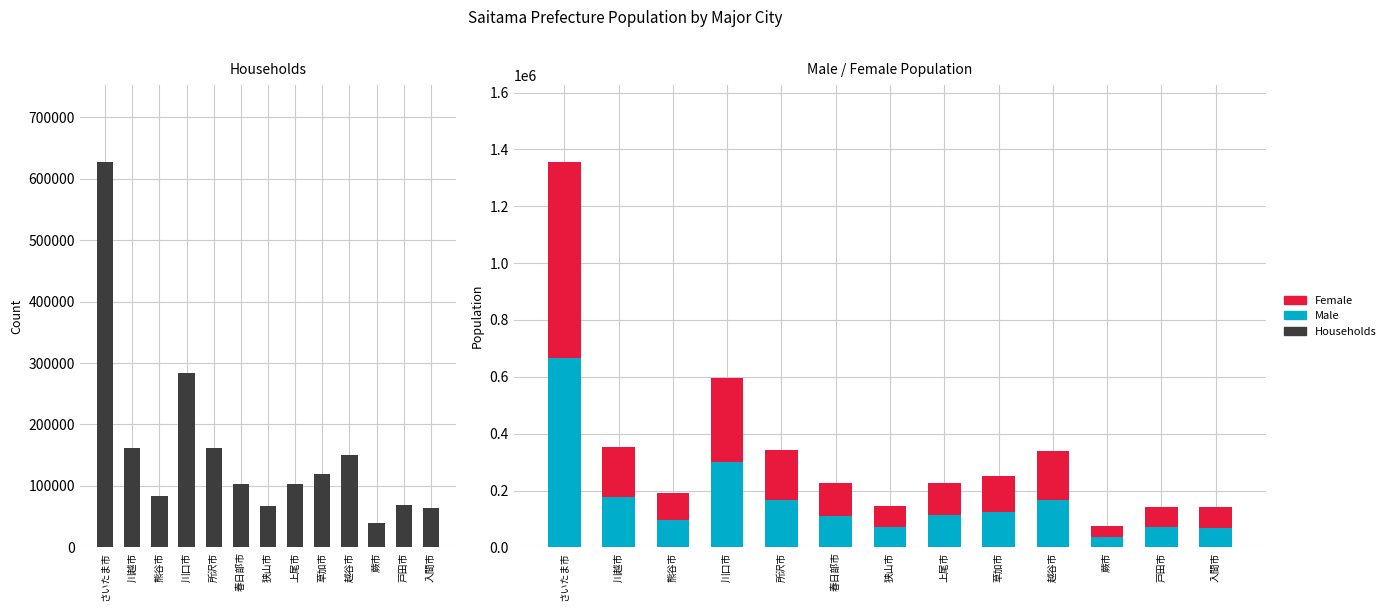

Is it true that Male equals 299961 at 川口市?

True